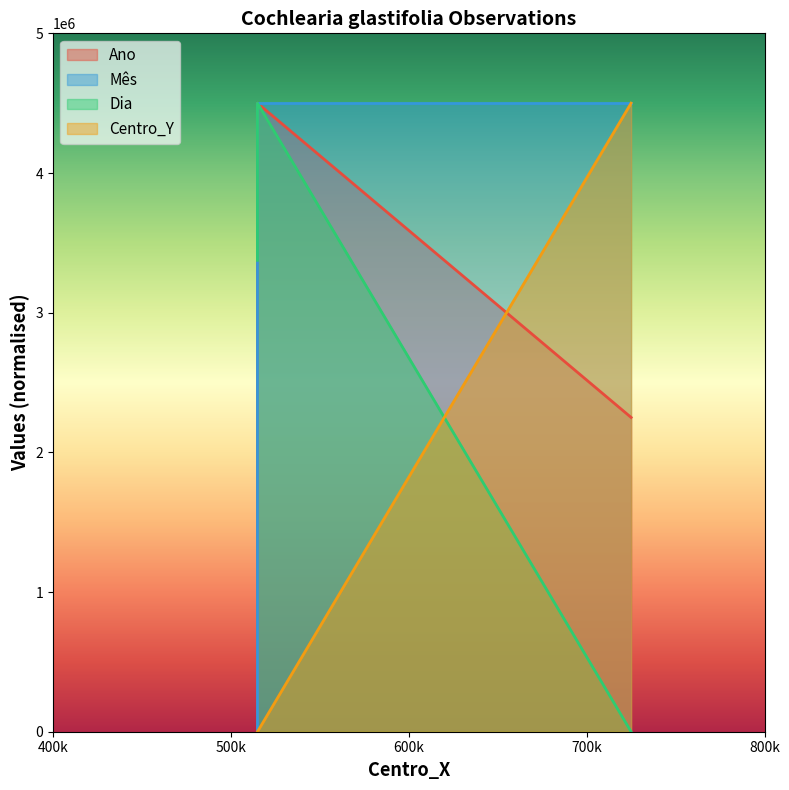

How many lines are shown in the chart?

4